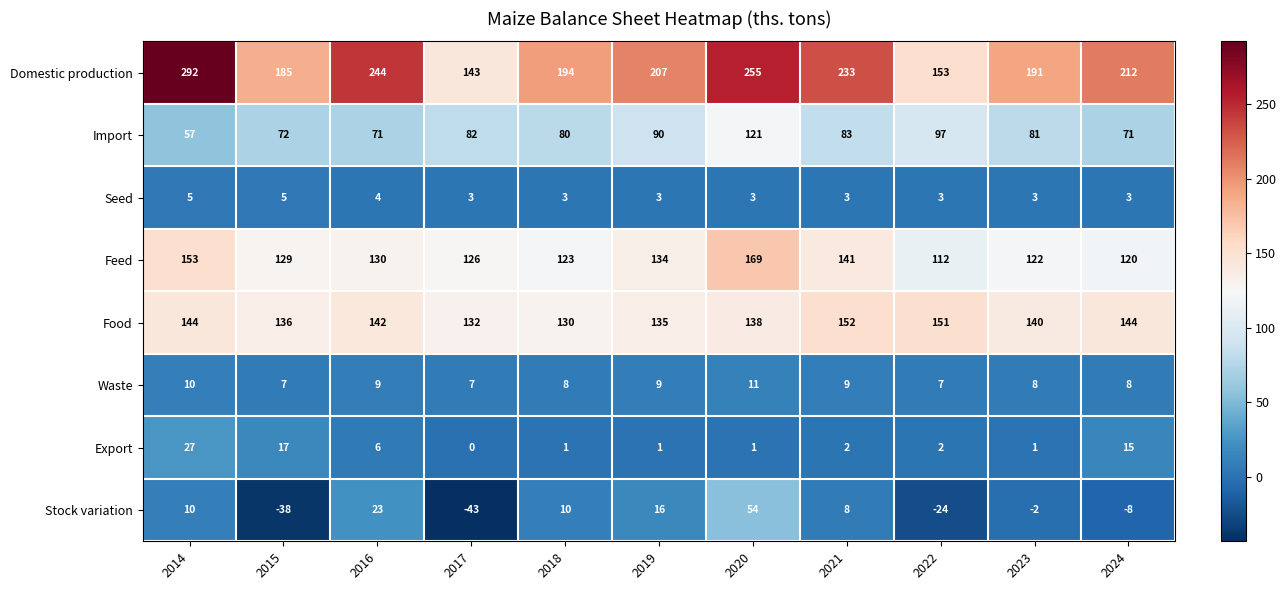

What value does the Seed series have at 2020?

3